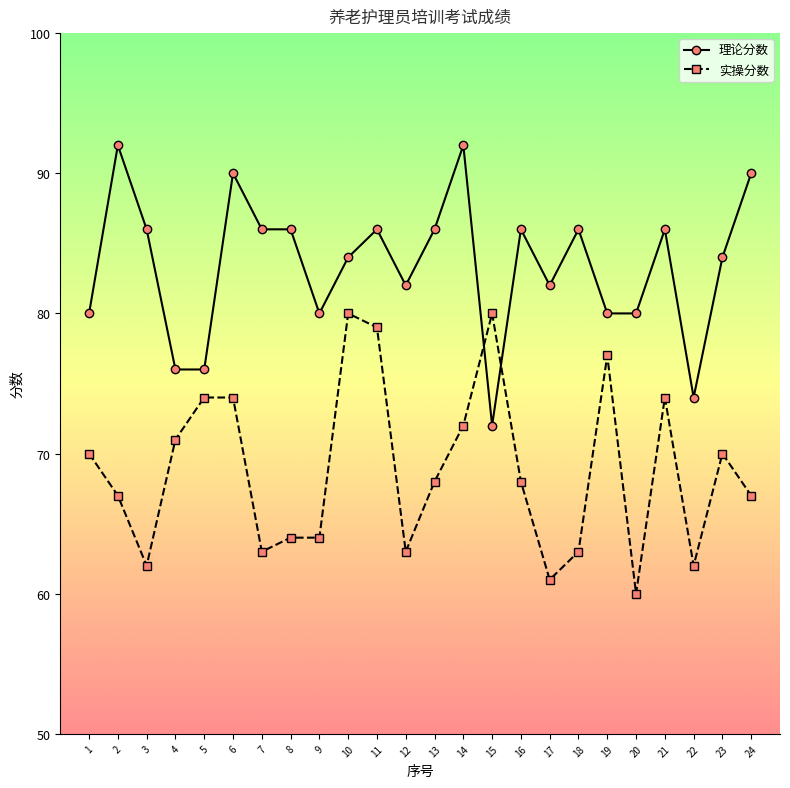

Does the chart display data point markers on the line(s)?

Yes